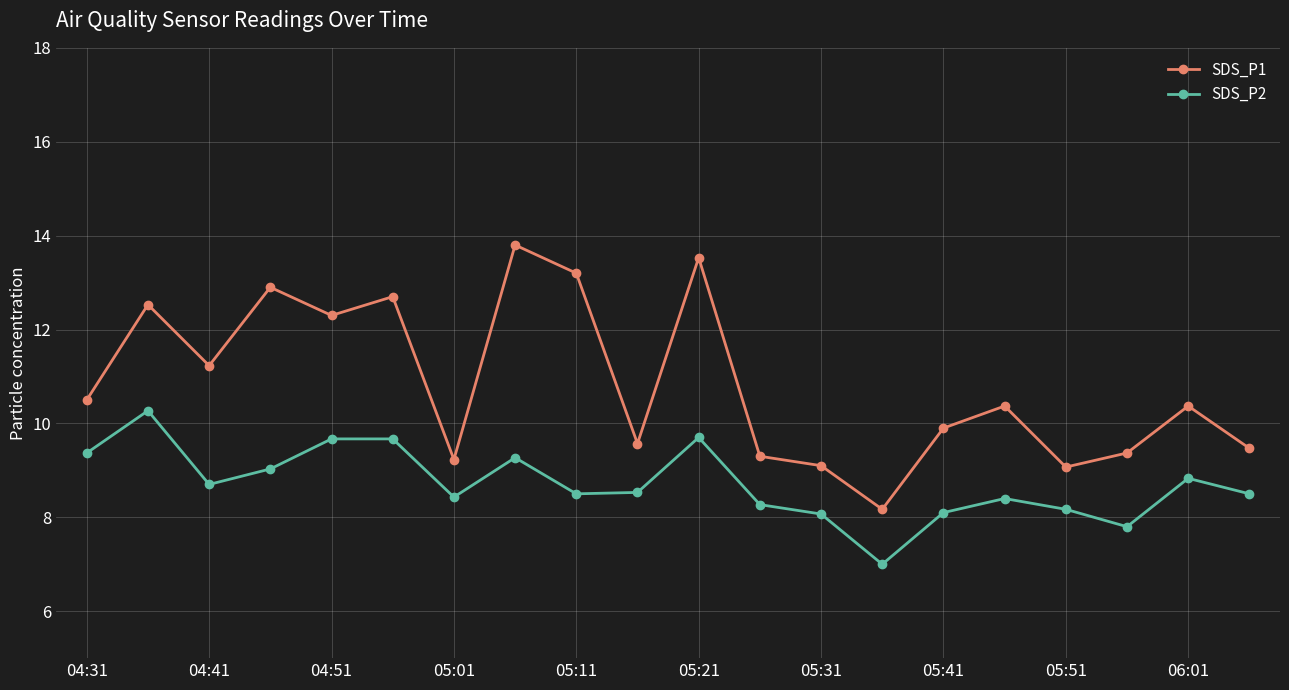

What is the sum of all SDS_P2 values?

174.3